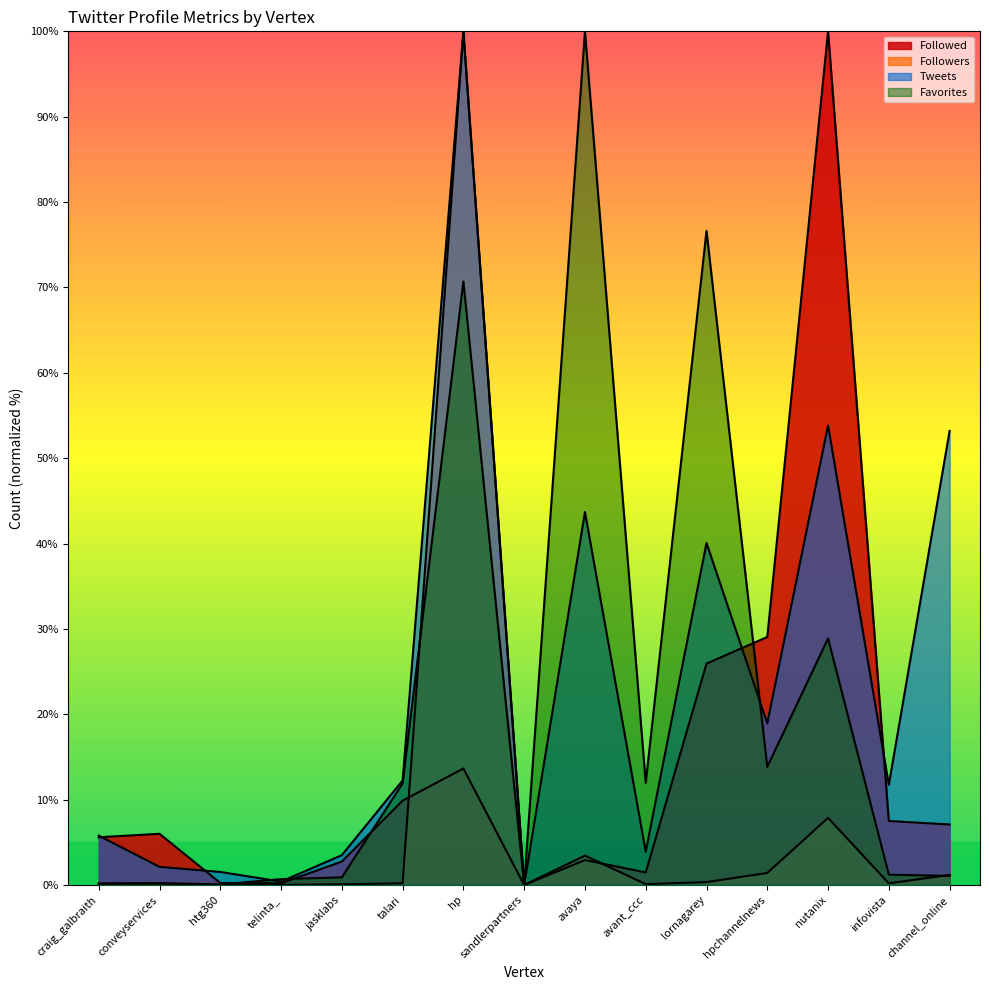

At how many categories does at least one series exceed 62?

4